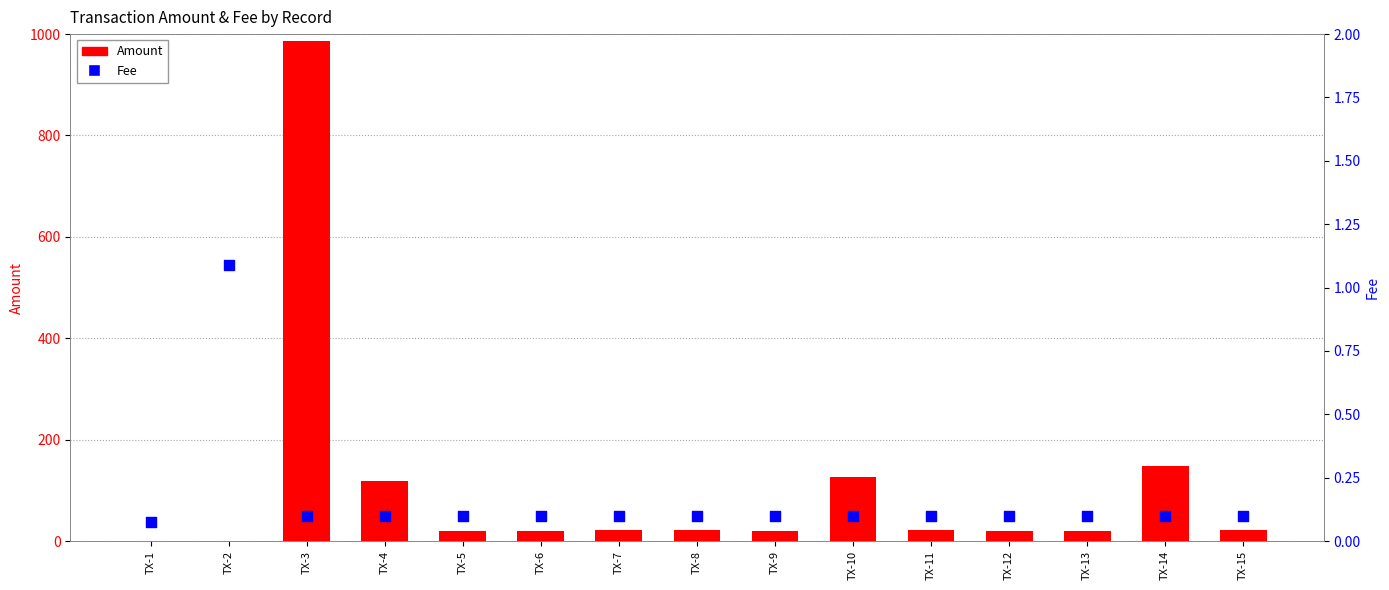

Which series has the widest spread of Y values?

Amount